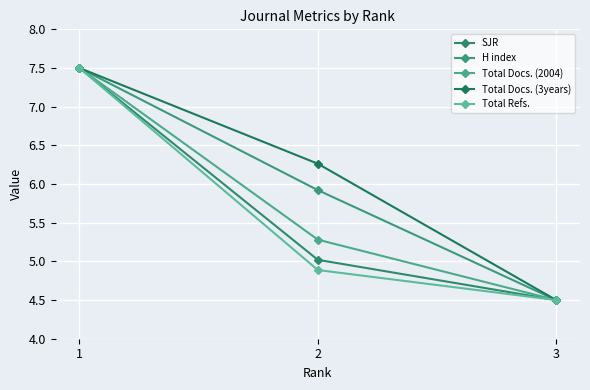

Where is Total Docs. (3years) nearest to the value 6?

2